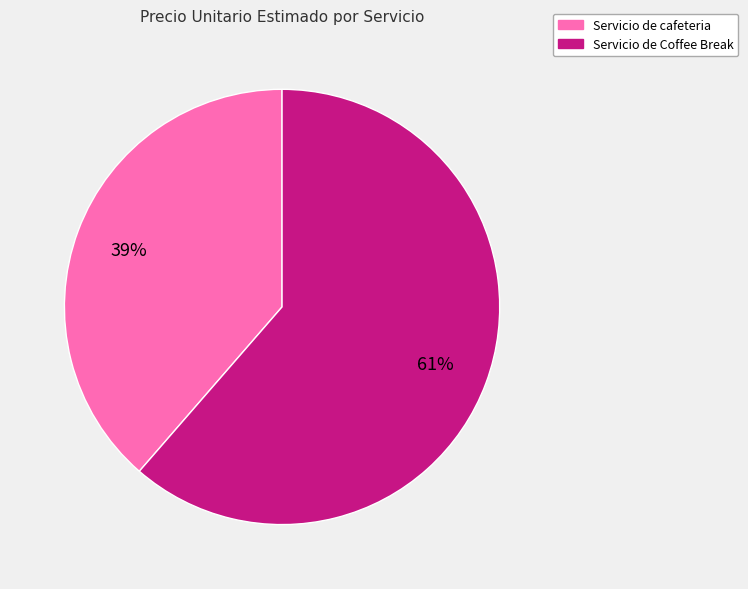

Does any single category account for the majority?

Yes